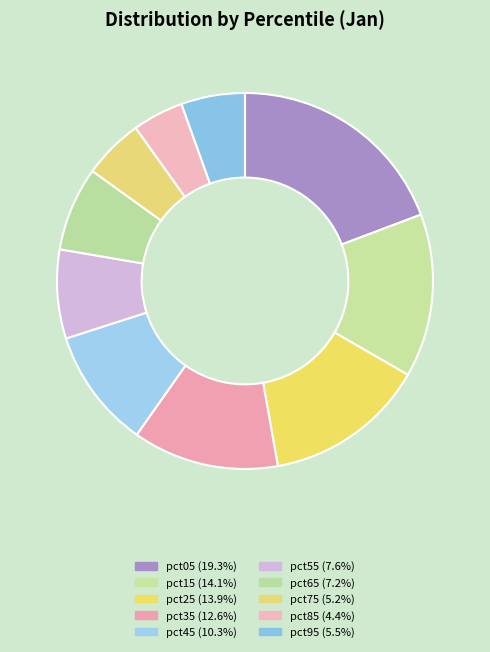

Which slice is the smallest?

pct85